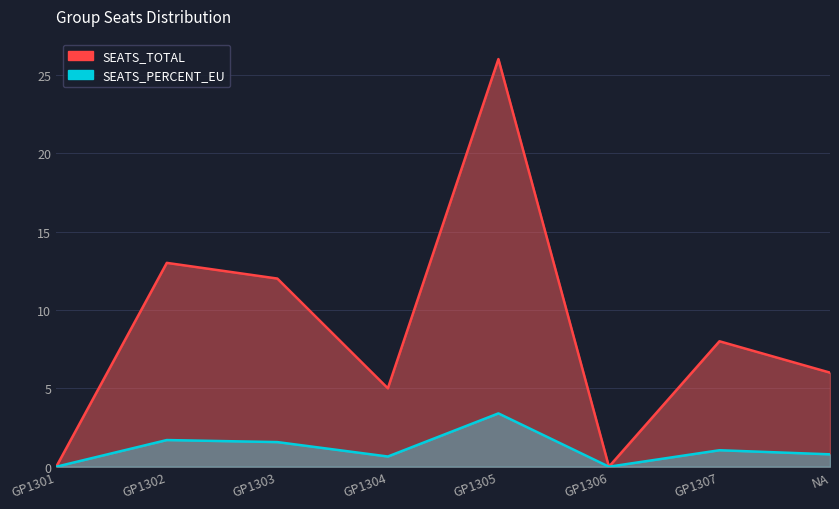

What are all the series names shown in the legend?

SEATS_TOTAL, SEATS_PERCENT_EU